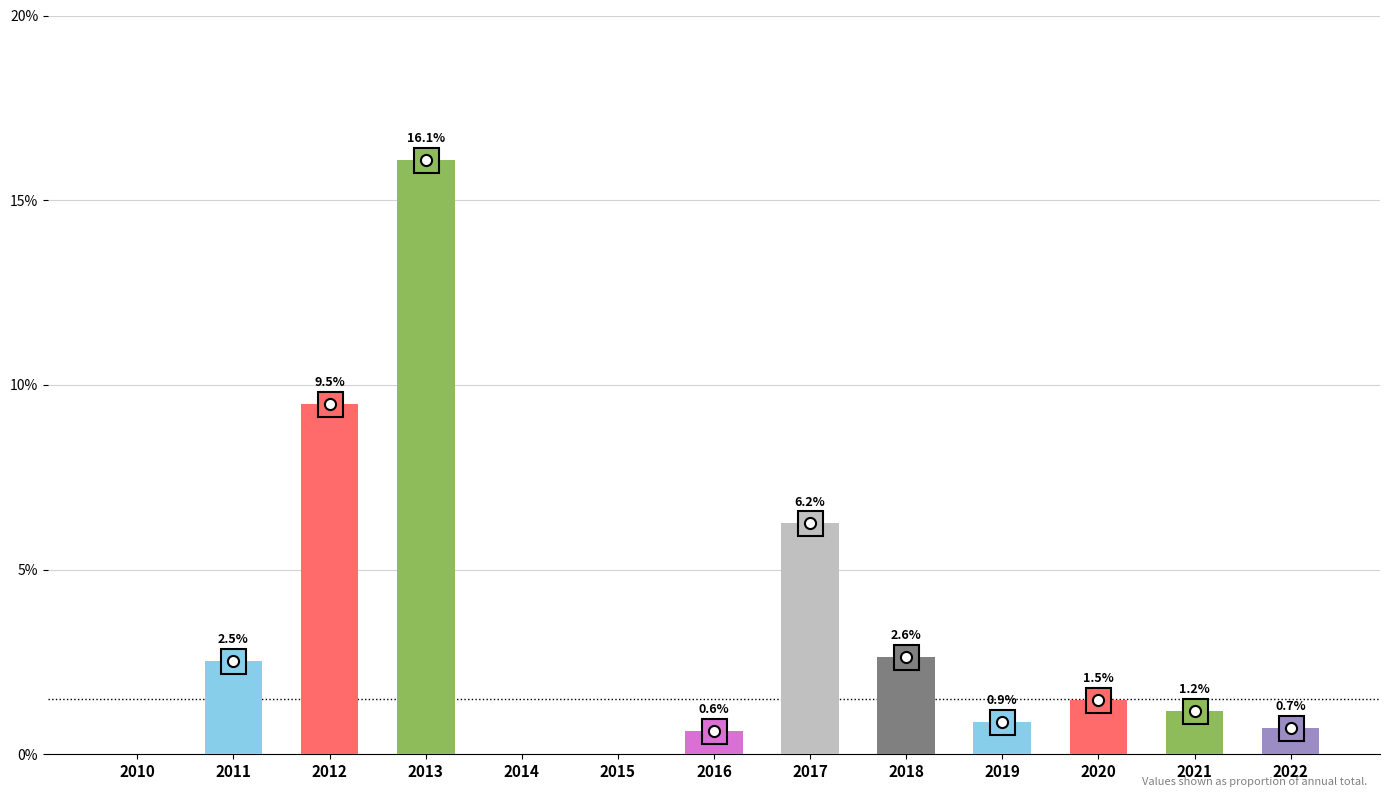

What is the greatest value displayed?

0.2